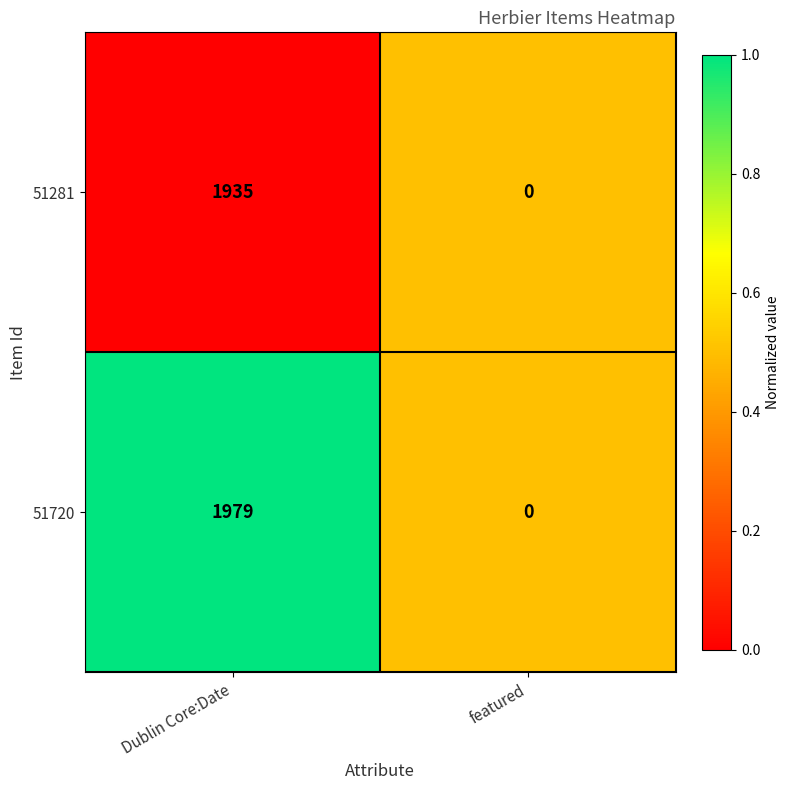

Rank the categories by 51720 value from highest to lowest.

Dublin Core:Date, featured